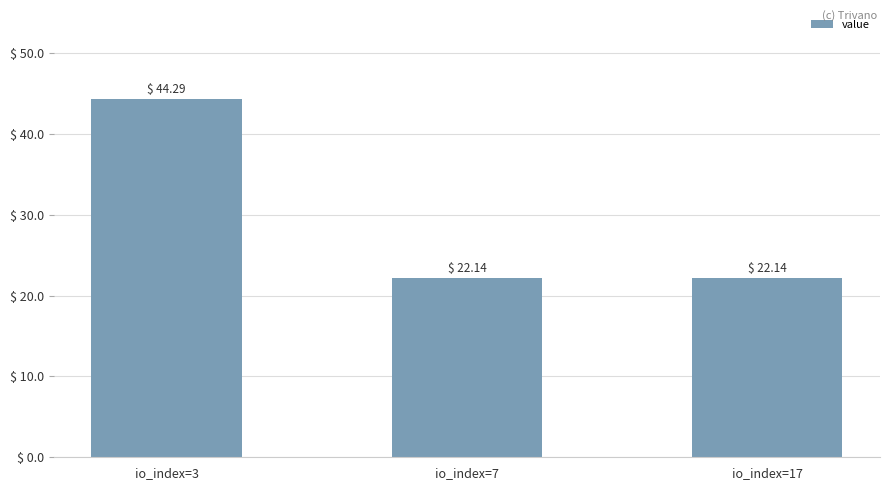

What is the greatest value displayed?

44.3